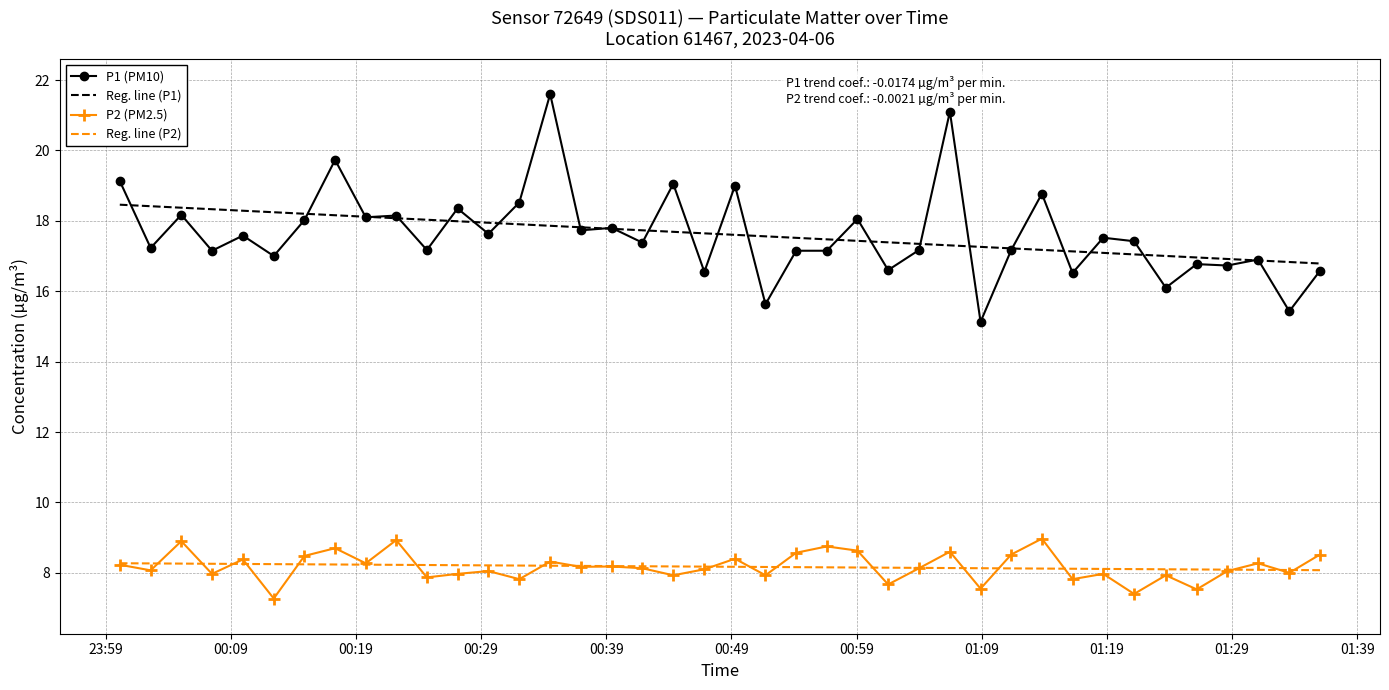

True or false: P2 (PM2.5) and P1 (PM10) intersect in this chart.

False